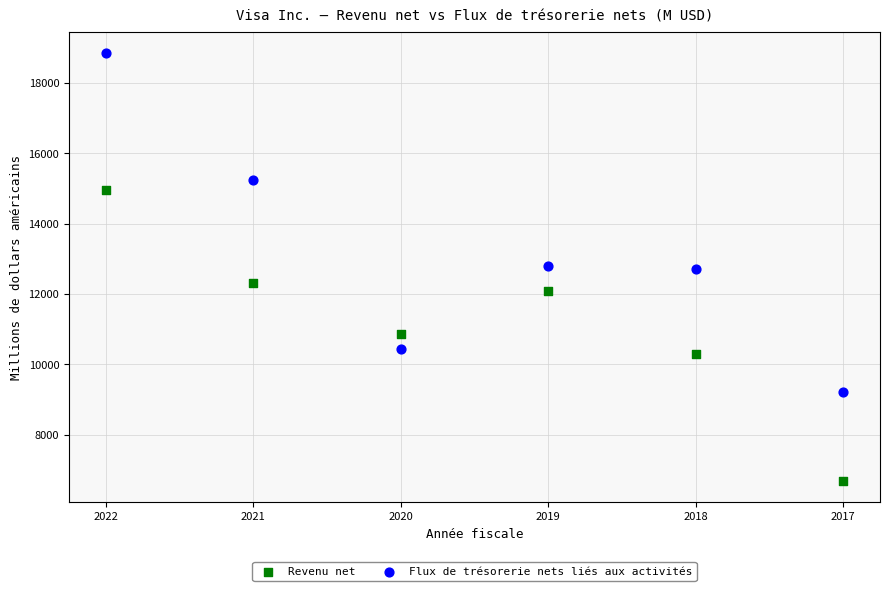

In the Flux de trésorerie nets liés aux activités series, what Y value is closest to 14028?

15227